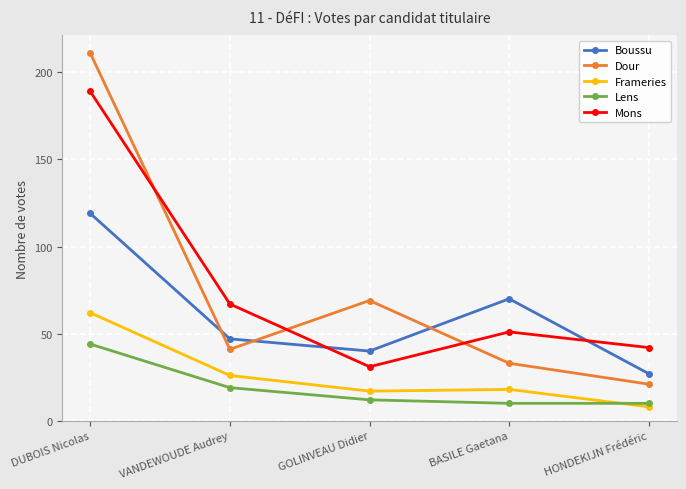

Is this an area chart (filled region under the line)?

No